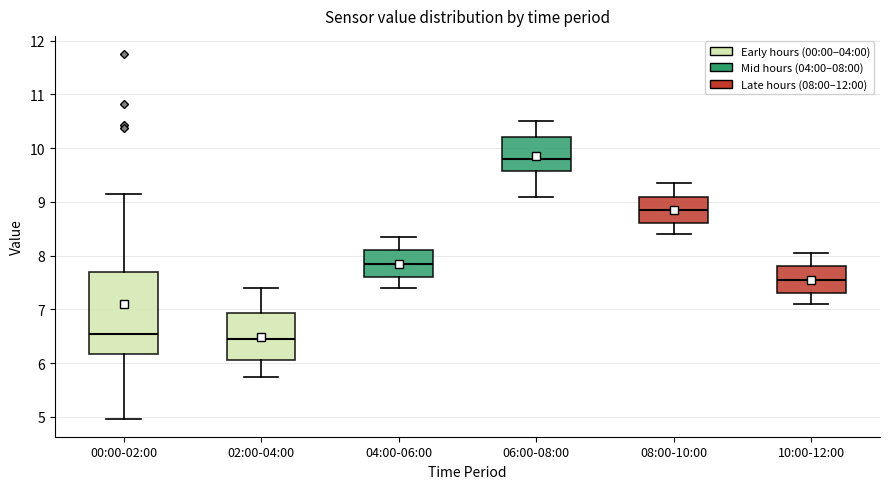

Which box has the highest median line?

06:00-08:00